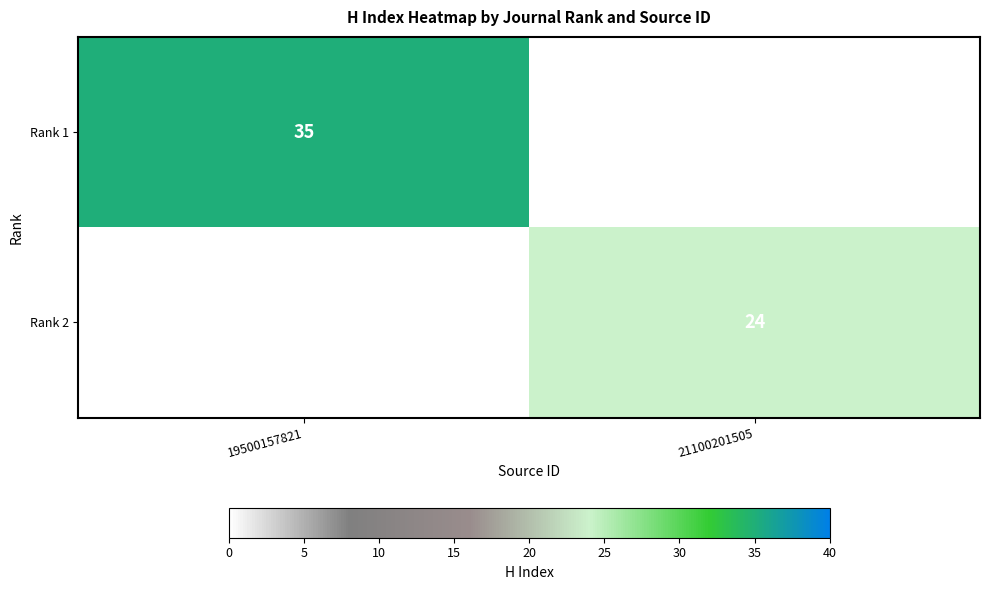

The Rank 1 series shows 50 at 19500157821. True or false?

False